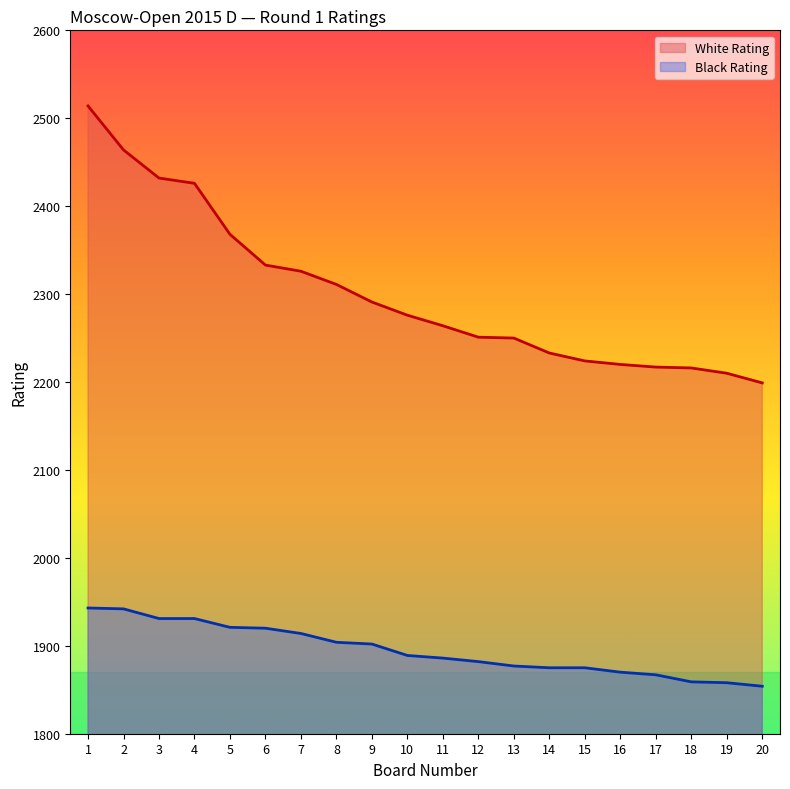

True or false: Black Rating has a value of 1877 at 13.

True